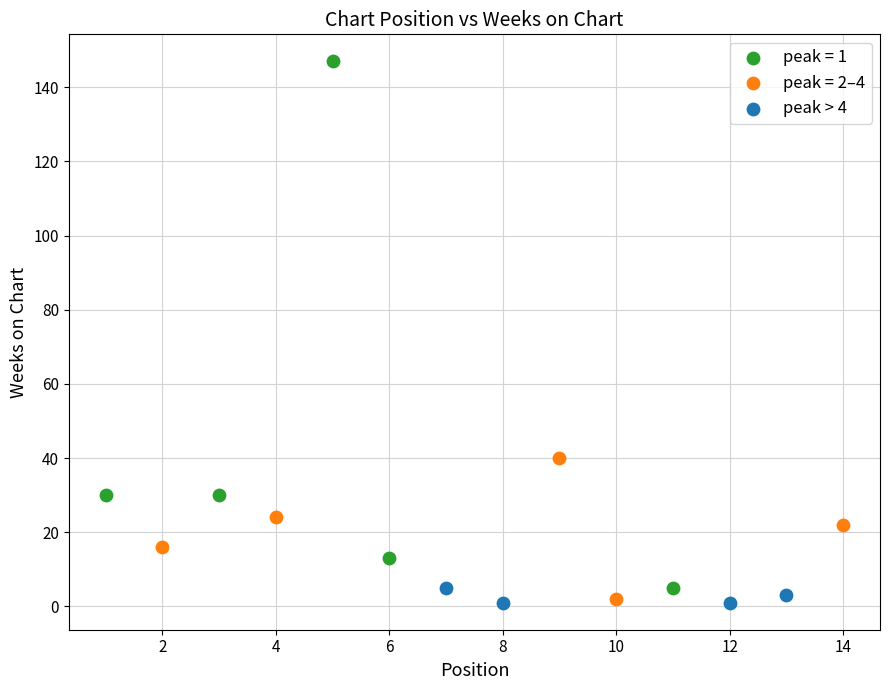

Which series has the widest spread of Y values?

peak = 1